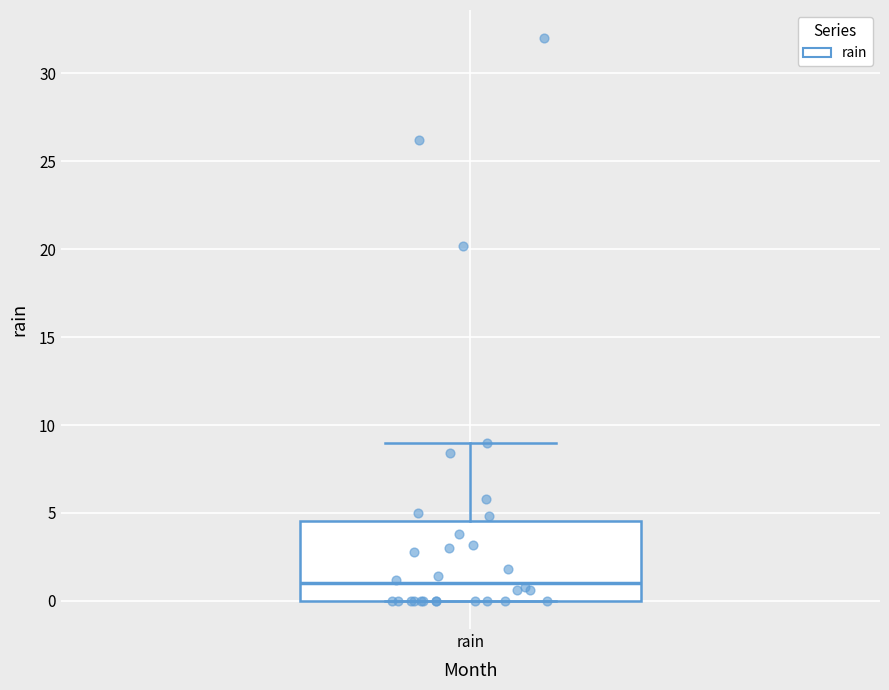

Read this box plot against the y-axis: the position of the median line, the range covered by the box, and the ends of both whiskers. The values are not printed on the chart, so give them approximately, as read against the axis.

median 1.0, box 0.0 to 4.5, whiskers 0.0 to 9.0